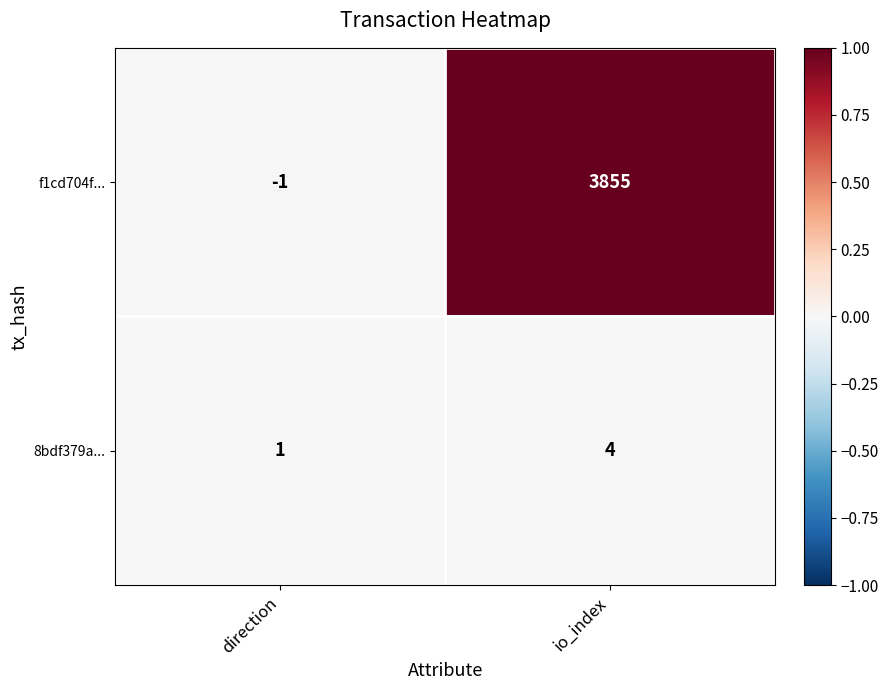

Reading left to right, list all the values displayed in this chart.

f1cd704f...: -1	3855
8bdf379a...: 1	4